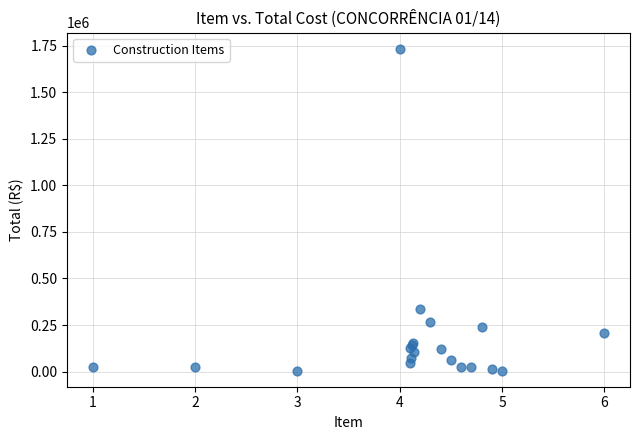

What Y value in the scatter plot is closest to 870202?

337225.7